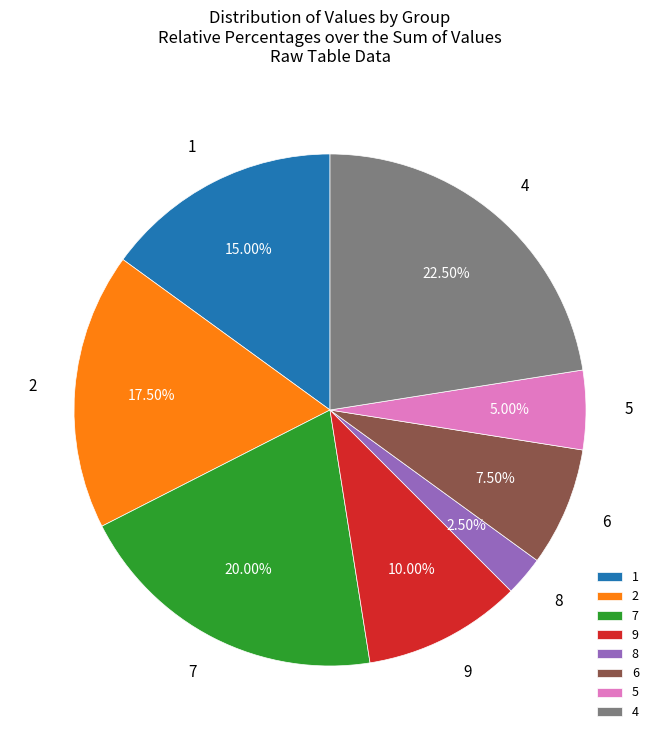

Is there a majority slice in this chart?

No